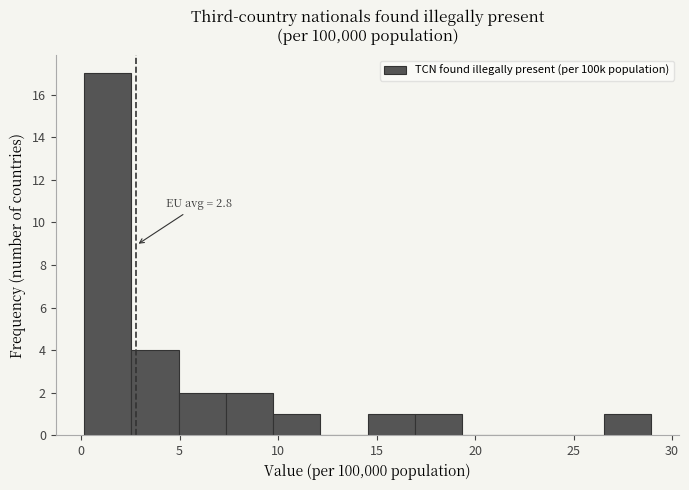

Which range on the x-axis has the tallest bar?

0.0 to 2.5